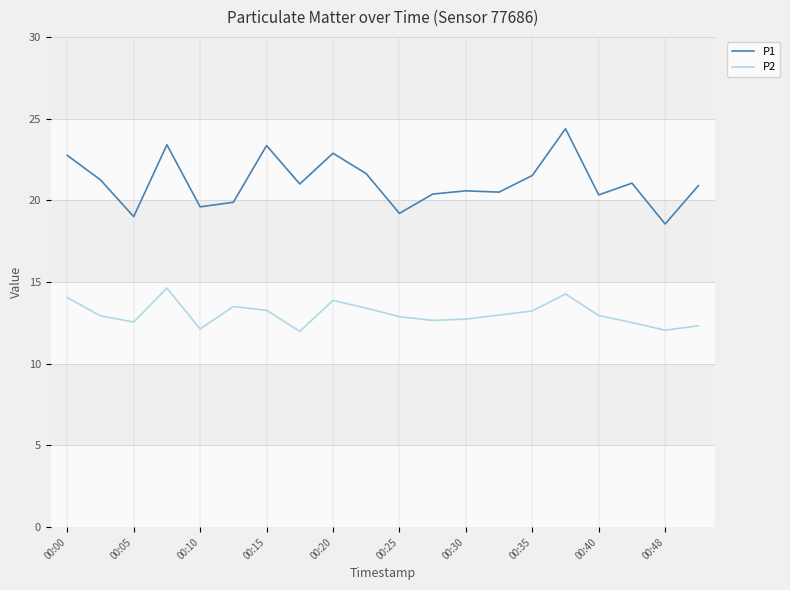

In P1, how many points are higher than both neighbors (excluding endpoints)?

6